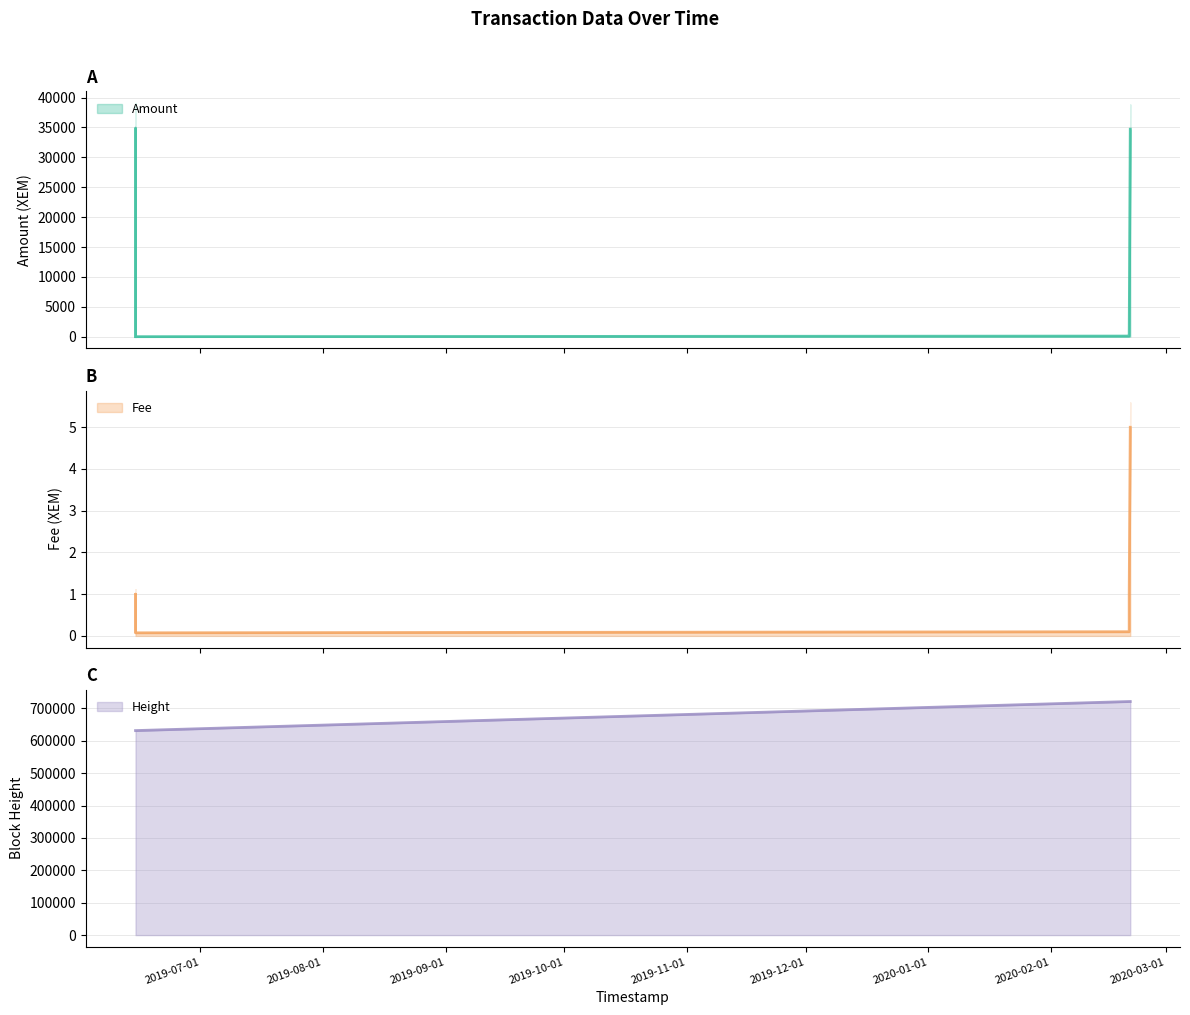

Reading left to right, transcribe all the data shown in this chart.

Amount: 2.0	33.0	0.0	34900.0	0.0	0.0	0.0	100.0	118.0	34708.0
Fee: 0.1	1.0	0.1	1.0	0.1	0.1	0.1	0.1	1.0	5.0
Height: 631764.0	631764.0	631767.0	631768.0	631768.0	631769.0	631770.0	721537.0	721537.0	721637.0